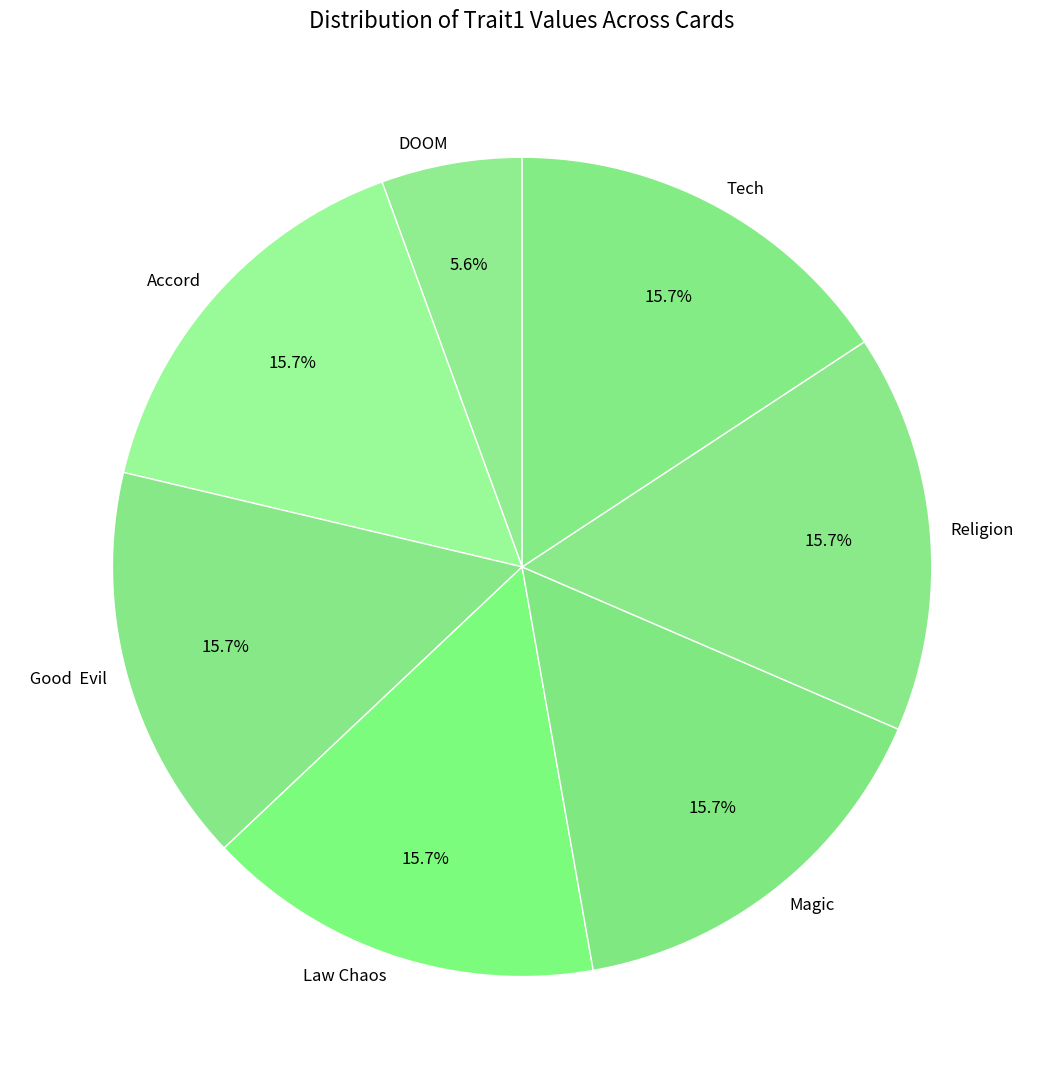

What percentage is the Accord slice, to the nearest percent?

16%